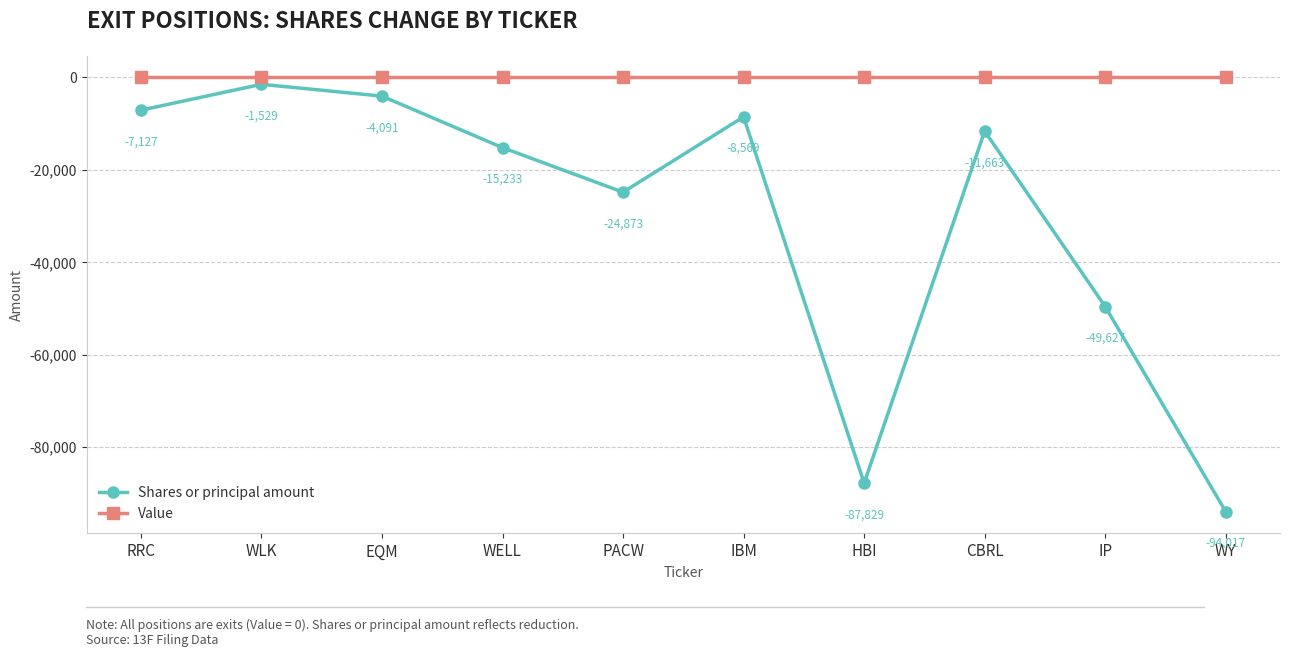

Rank the series by their average value, from lowest to highest.

Shares or principal amount, Value